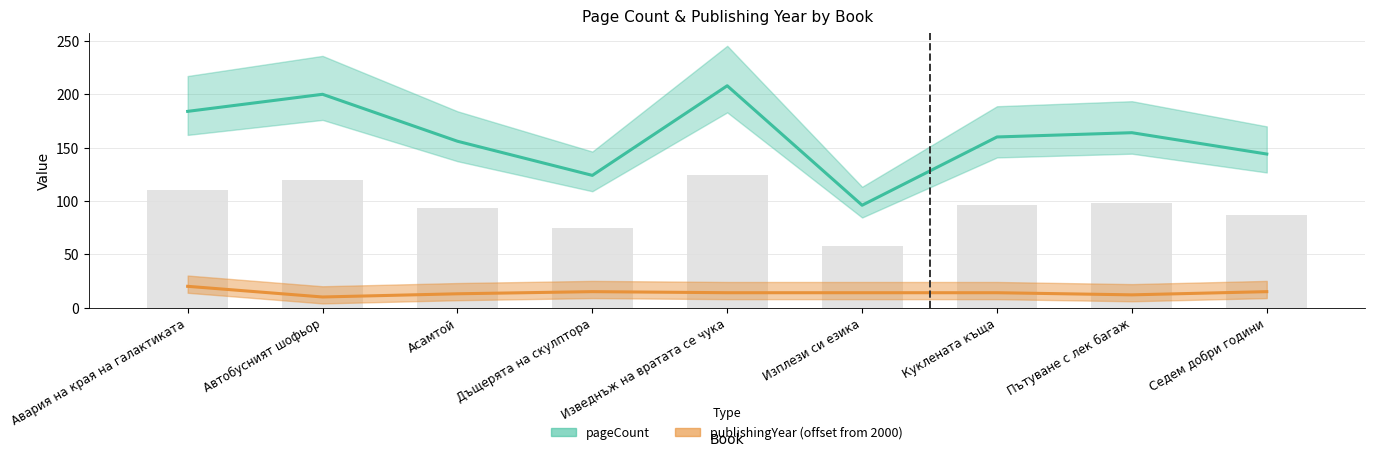

What is the difference between the second highest and minimum values in the publishingYear series?

5